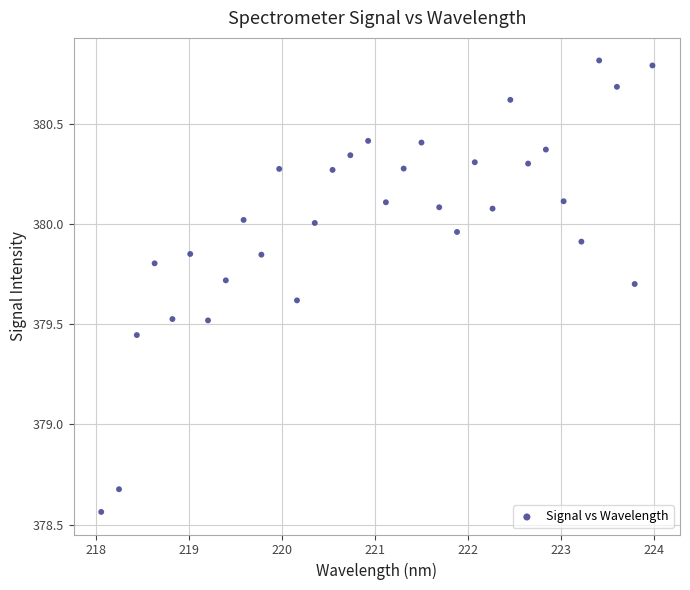

What is the range of X values (max minus min)?

5.9